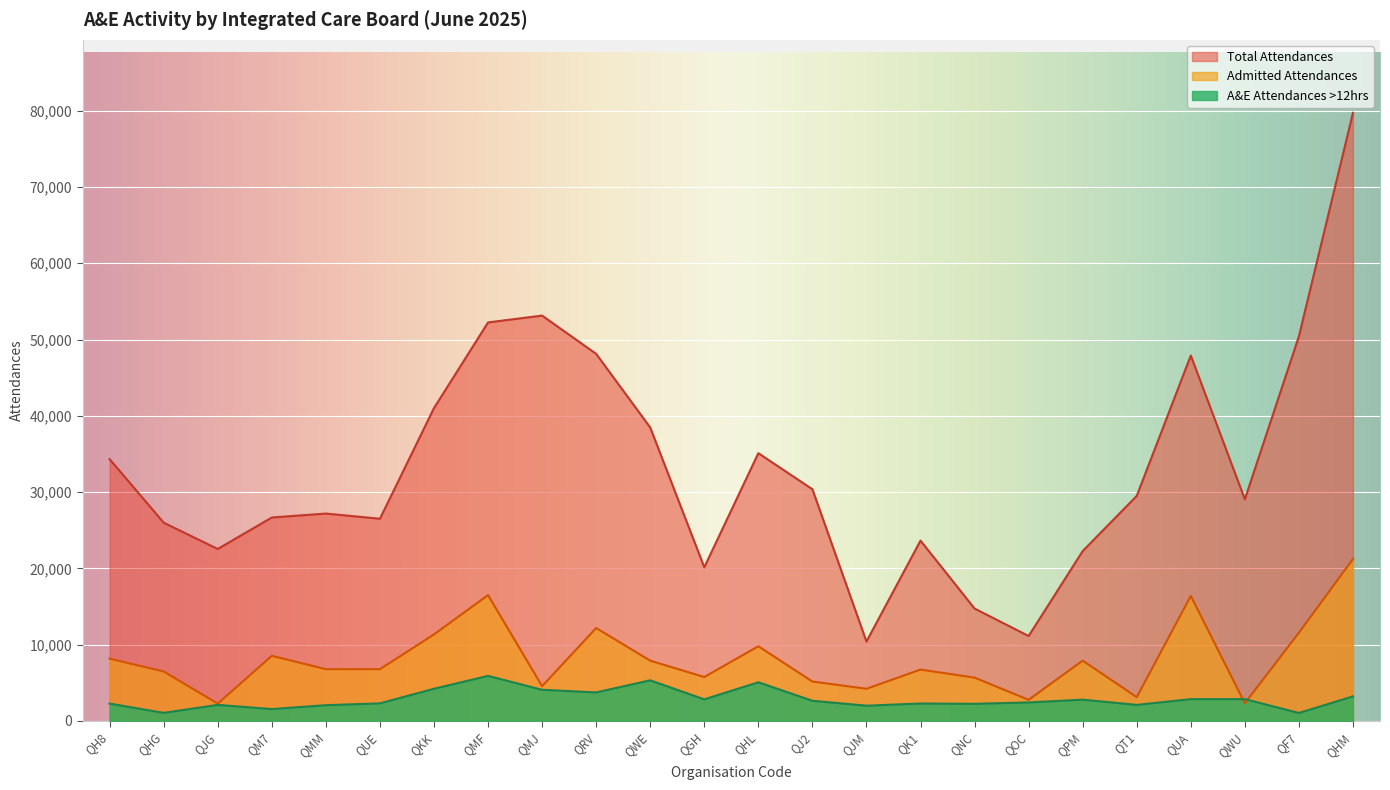

List the series in order of their peak value, highest first.

Total Attendances, Admitted Attendances, A&E Attendances >12hrs